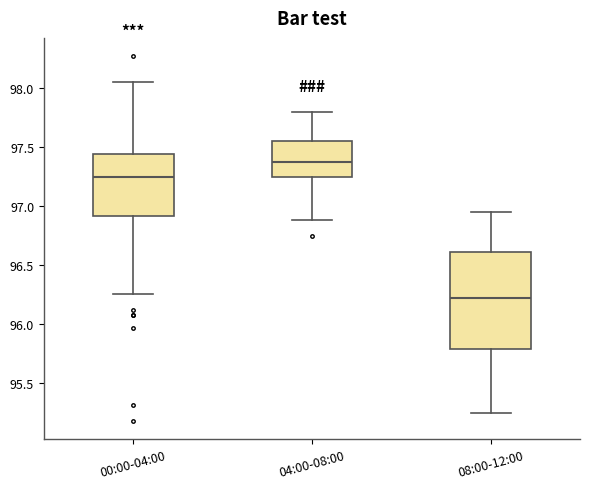

Which box is the tallest, from its lower edge to its upper edge?

08:00-12:00